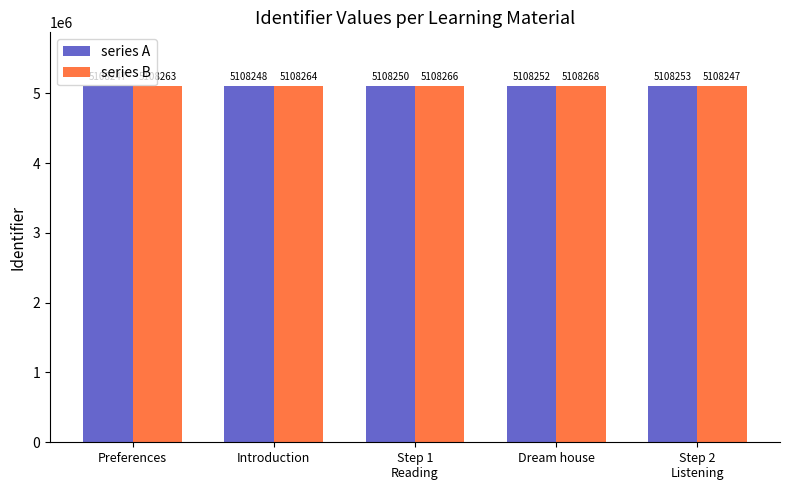

How many bars are there in each group?

2